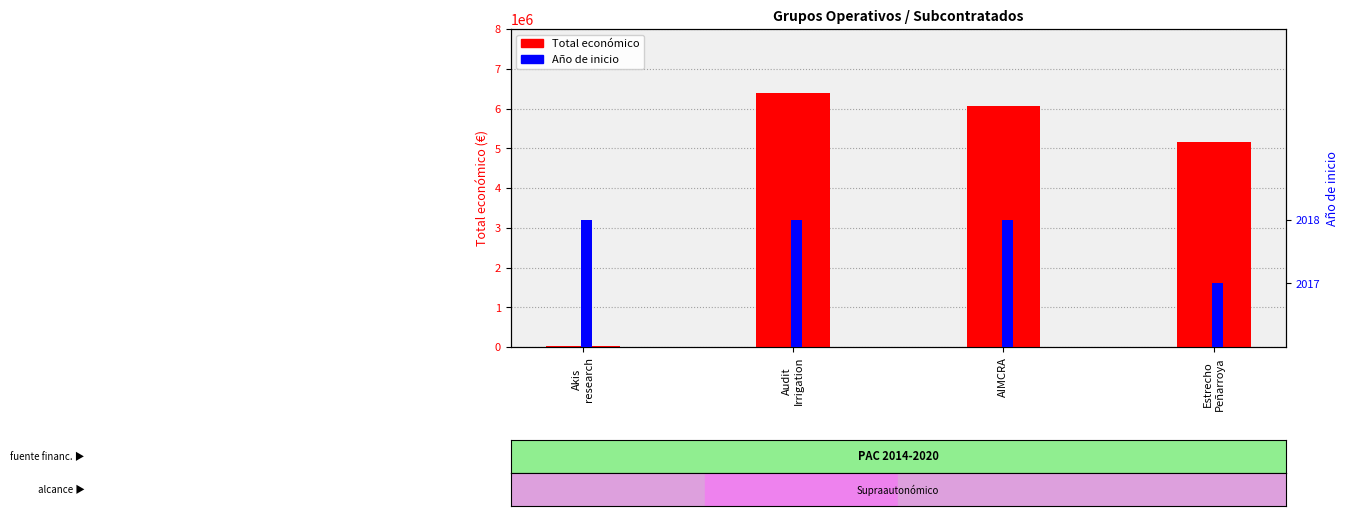

At how many categories does at least one series exceed 5962660?

2